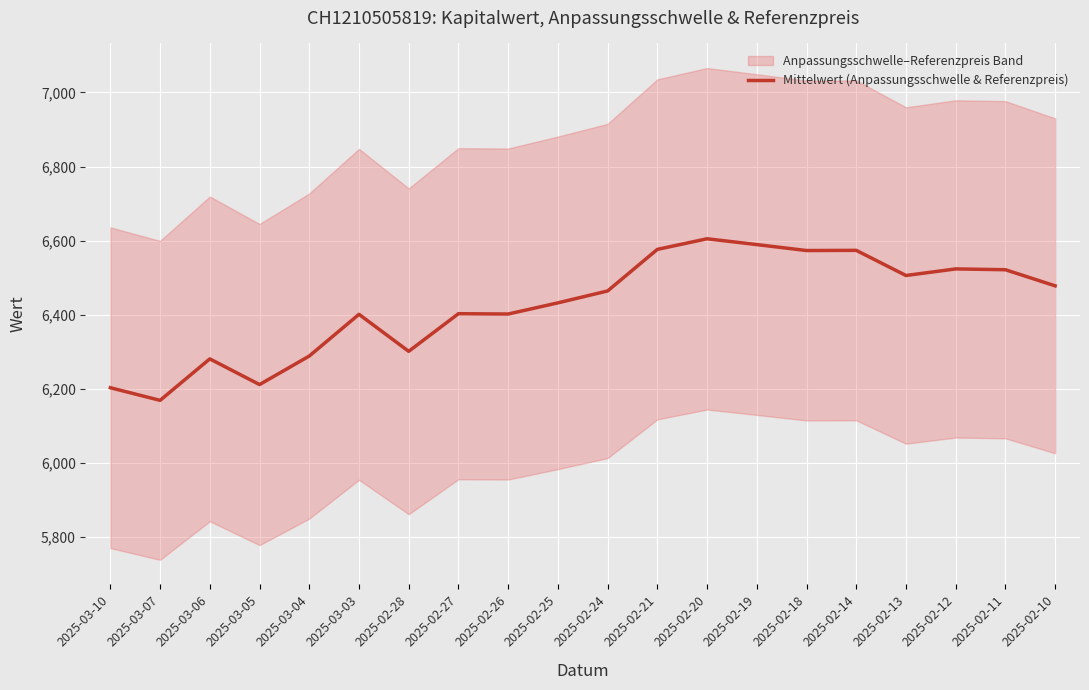

How many lines are shown in the chart?

1